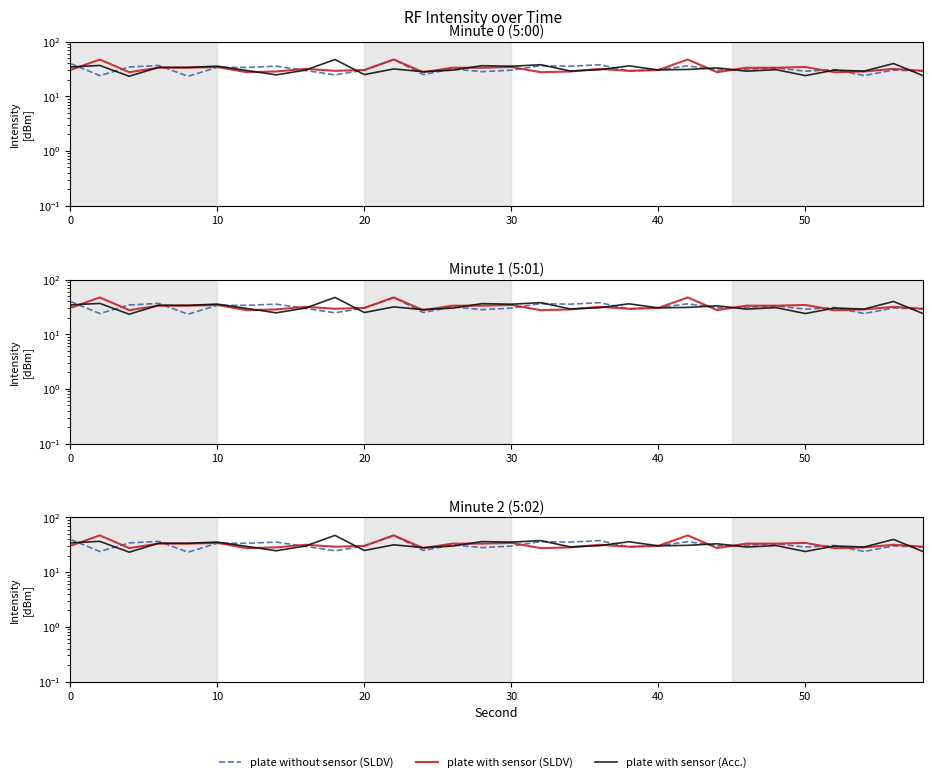

True or false: plate with sensor (SLDV) and plate with sensor (Acc.) intersect in this chart.

True